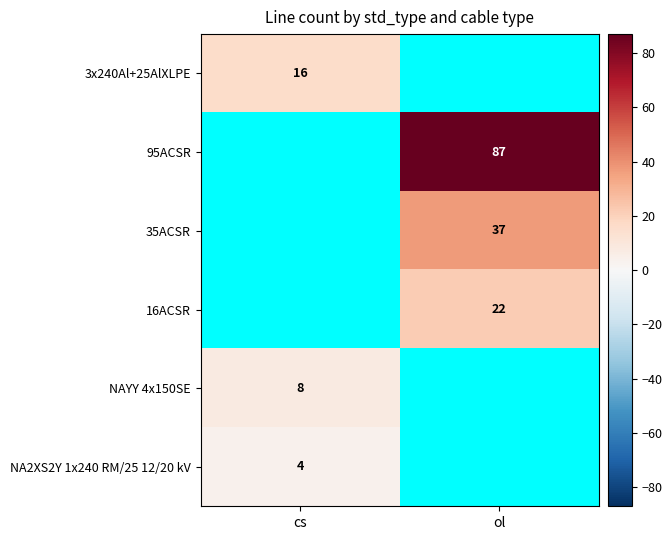

The 16ACSR series shows 22 at ol. True or false?

True